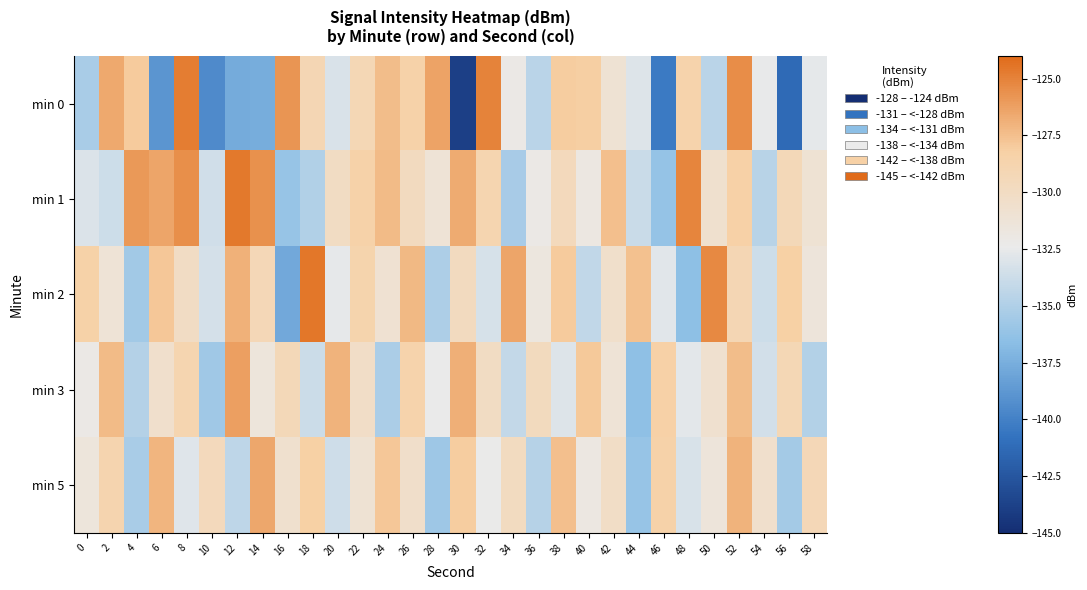

Reading left to right, list all the values displayed in this chart.

min 0: 0=-135.3	2=-126.6	4=-127.9	6=-138.9	8=-124.8	10=-139.5	12=-137.7	14=-137.6	16=-125.8	18=-129.2	20=-133.1	22=-129.2	24=-127.4	26=-128.5	28=-126.3	30=-143.9	32=-125.1	34=-132.1	36=-134.5	38=-128.1	40=-128.2	42=-131.0	44=-133.0	46=-140.4	48=-128.6	50=-134.5	52=-125.5	54=-132.5	56=-141.3	58=-132.6
min 1: 0=-133.1	2=-133.8	4=-125.9	6=-126.4	8=-125.5	10=-133.6	12=-124.6	14=-125.6	16=-136.1	18=-134.9	20=-130.0	22=-128.5	24=-127.3	26=-129.8	28=-131.2	30=-126.7	32=-128.9	34=-135.4	36=-132.1	38=-129.6	40=-131.8	42=-127.5	44=-133.9	46=-136.2	48=-125.1	50=-130.7	52=-128.3	54=-134.6	56=-129.4	58=-131.0
min 2: 0=-128.4	2=-131.2	4=-135.6	6=-127.8	8=-130.1	10=-133.4	12=-126.9	14=-129.3	16=-137.8	18=-124.5	20=-132.6	22=-128.7	24=-130.9	26=-127.2	28=-135.1	30=-129.8	32=-133.3	34=-126.4	36=-131.7	38=-128.0	40=-134.2	42=-130.5	44=-127.6	46=-132.8	48=-136.5	50=-125.3	52=-129.1	54=-133.7	56=-128.2	58=-131.4
min 3: 0=-132.1	2=-127.3	4=-134.8	6=-130.6	8=-128.9	10=-135.7	12=-126.2	14=-131.5	16=-129.4	18=-133.8	20=-127.0	22=-130.3	24=-135.2	26=-128.6	28=-132.4	30=-126.8	32=-130.0	34=-134.1	36=-129.7	38=-133.0	40=-127.9	42=-131.2	44=-136.4	46=-128.3	48=-132.7	50=-130.8	52=-127.4	54=-133.5	56=-129.2	58=-134.9
min 5: 0=-131.5	2=-128.8	4=-135.3	6=-127.1	8=-132.9	10=-129.6	12=-134.4	14=-126.5	16=-130.7	18=-128.2	20=-133.6	22=-131.0	24=-127.8	26=-130.4	28=-135.8	30=-128.1	32=-132.3	34=-129.9	36=-134.7	38=-127.5	40=-131.8	42=-130.2	44=-136.1	46=-128.5	48=-133.2	50=-131.4	52=-127.0	54=-130.6	56=-135.5	58=-129.3